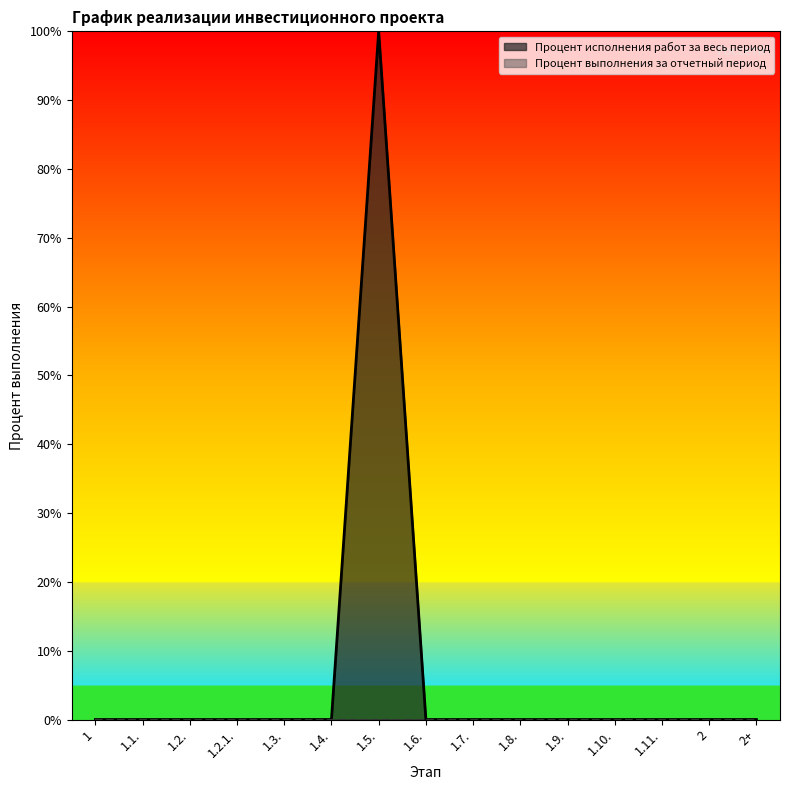

Reading right to left, list all the values displayed in this chart.

2+=0	2=0	1.11.=0	1.10.=0	1.9.=0	1.8.=0	1.7.=0	1.6.=0	1.5.=1	1.4.=0	1.3.=0	1.2.1.=0	1.2.=0	1.1.=0	1=0